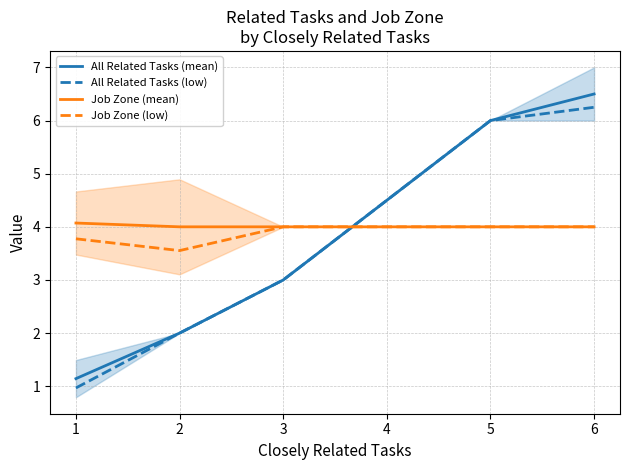

True or false: Job Zone (low) and Job Zone (mean) intersect in this chart.

False